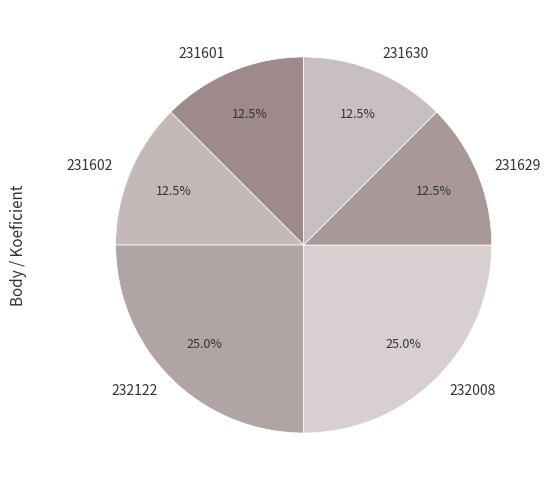

To the nearest percent, what percentage of the pie is 232122?

25%